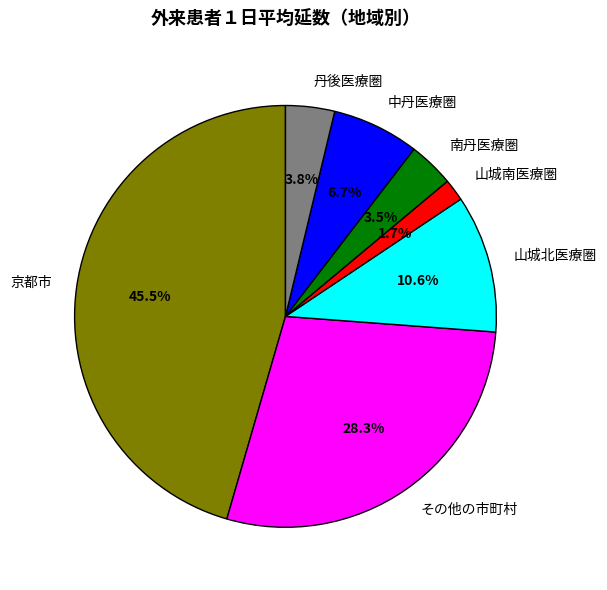

True or false: その他の市町村 accounts for 28% of the total.

True